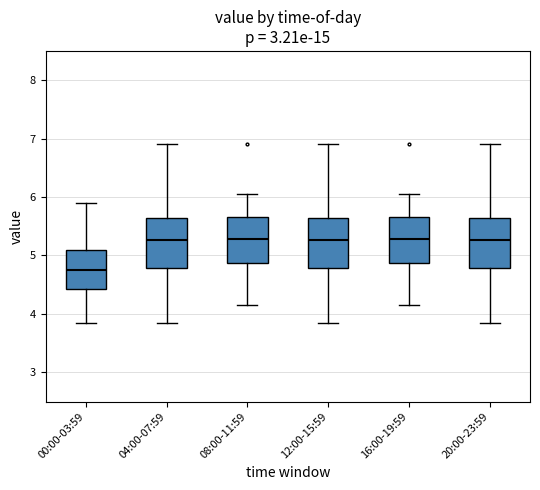

Where is the lower edge of the box for 04:00-07:59 on the y-axis? The values are not printed on the chart, so give them approximately, as read against the axis.

4.8